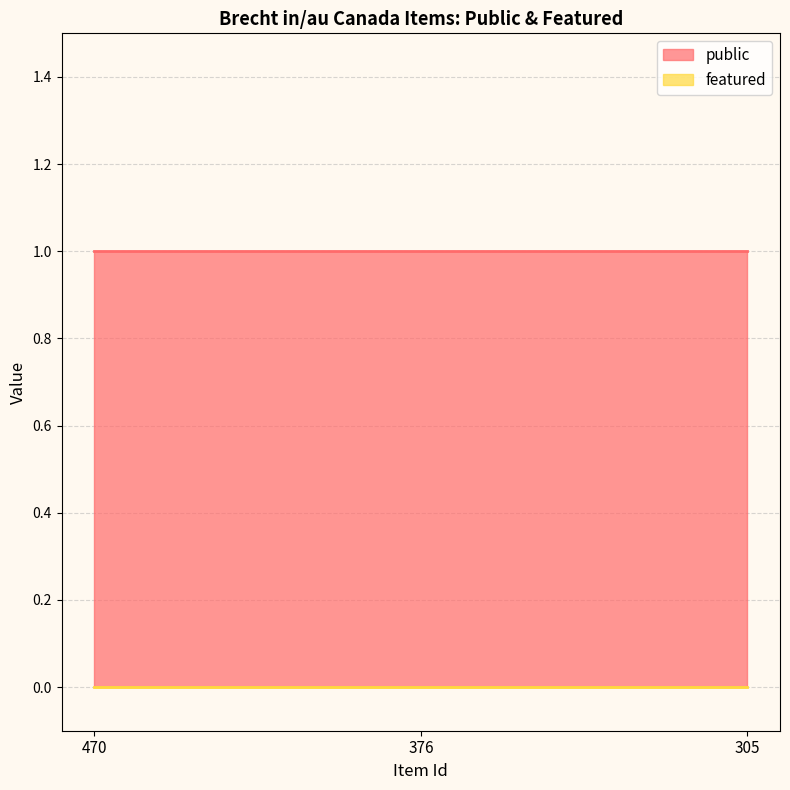

What is the value of the public point at the 2nd from the left?

1